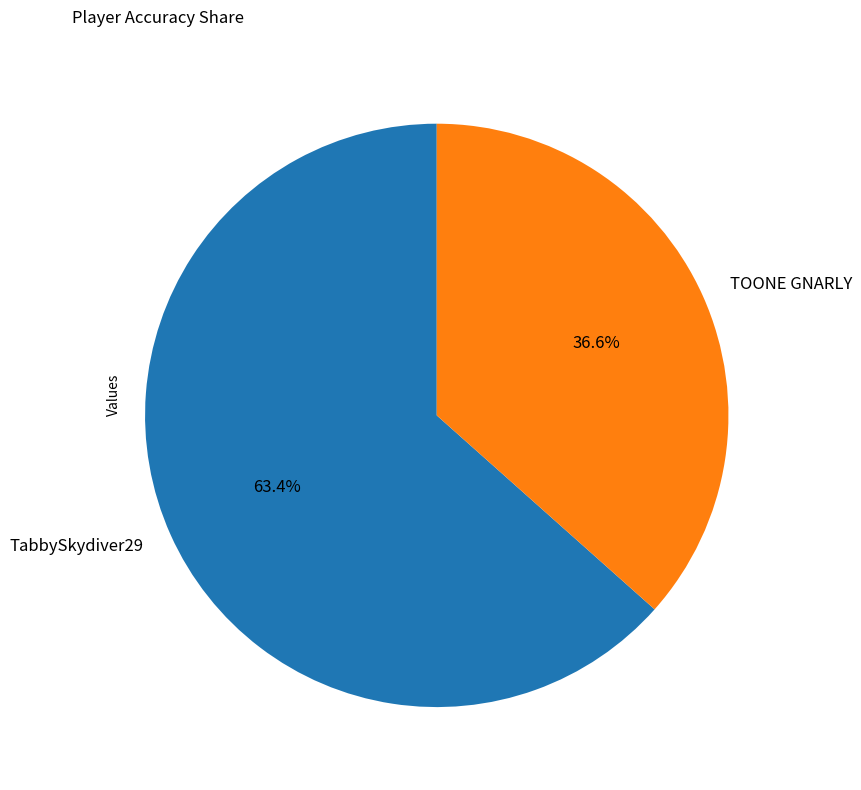

What is the smallest slice in the pie chart?

TOONE GNARLY